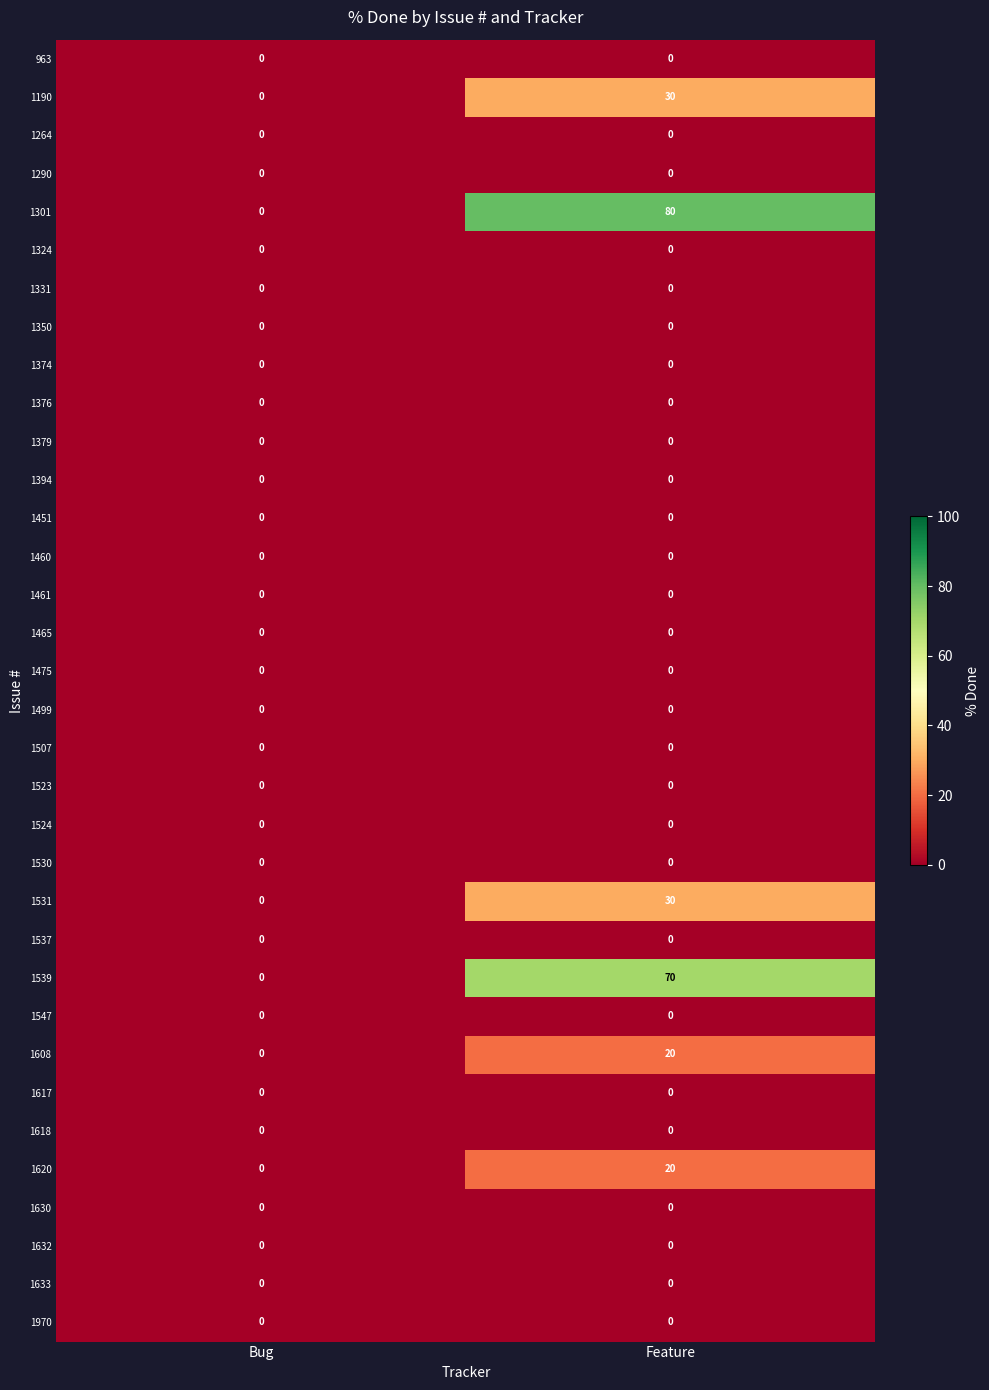

Which series has the widest spread of values?

1301